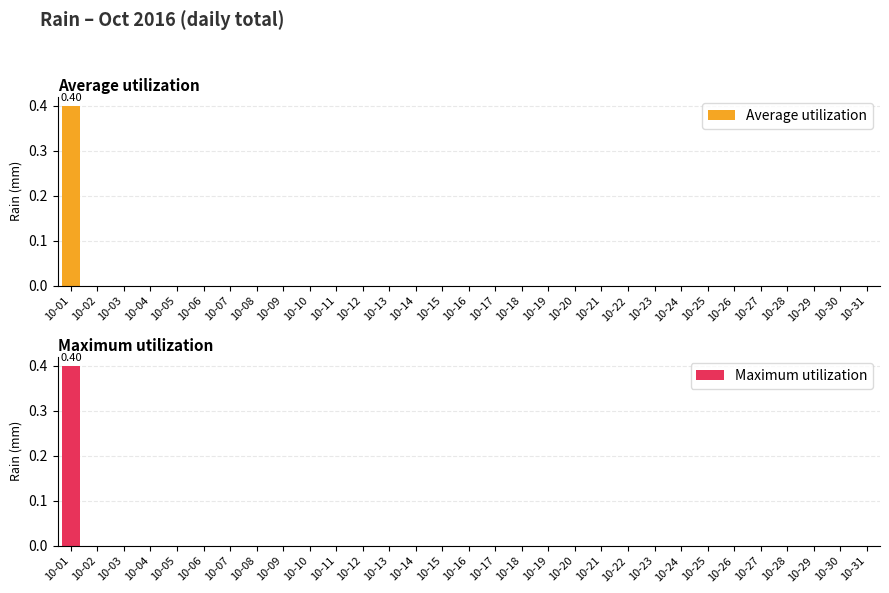

Which series changed the most between 10-27 and 10-29?

Average utilization